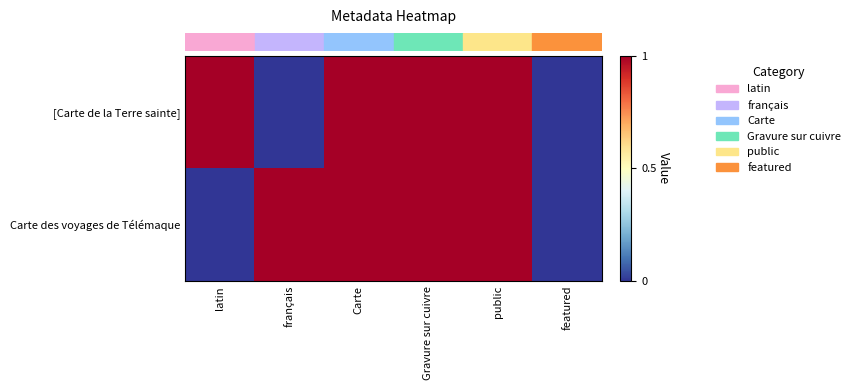

At latin, list the series in order from largest to smallest.

row_0, row_1